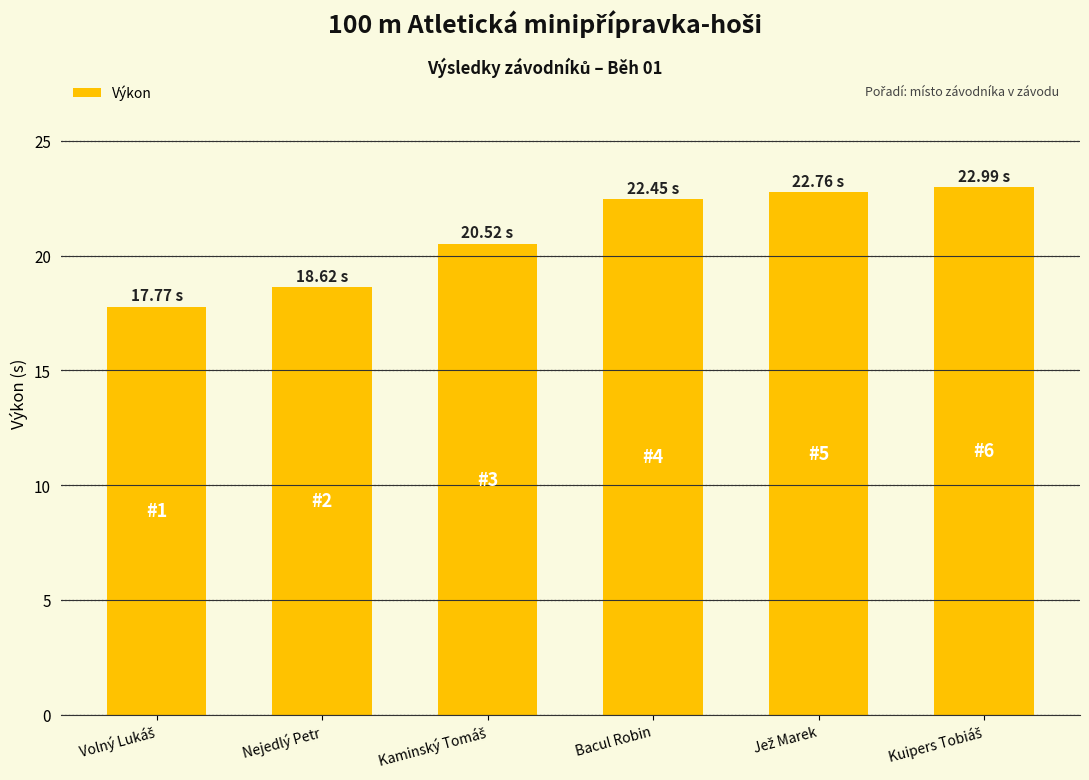

What is the label of the 2nd bar from the left?

Nejedlý Petr